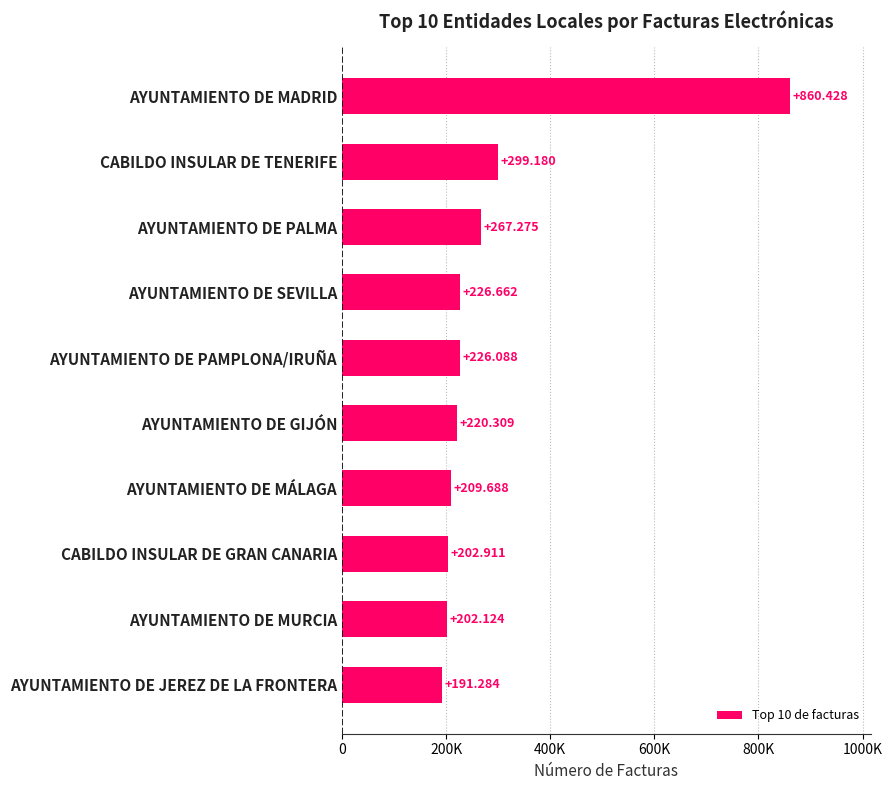

Does the chart contain any negative values?

No